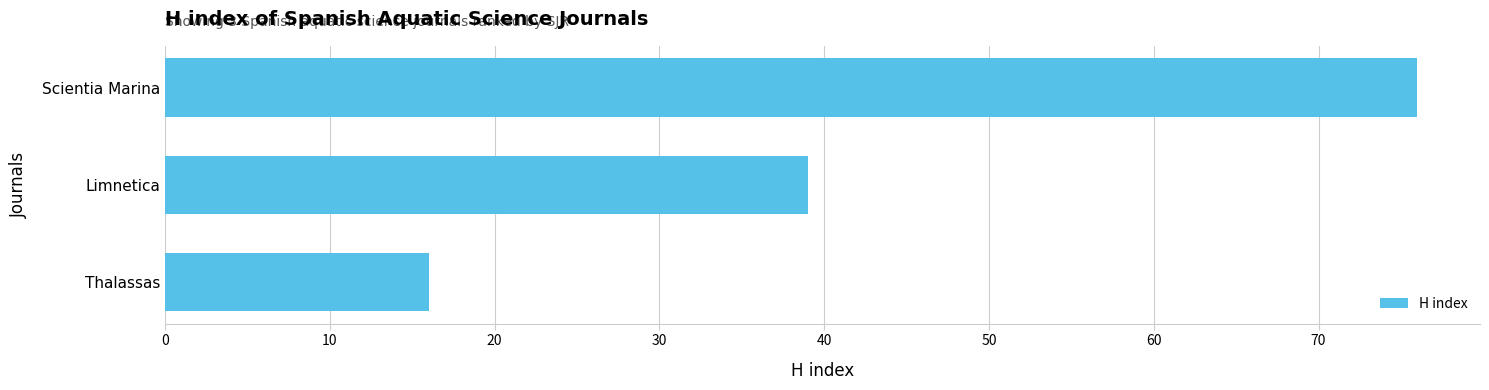

Which has a higher value, Scientia Marina or Thalassas?

Scientia Marina